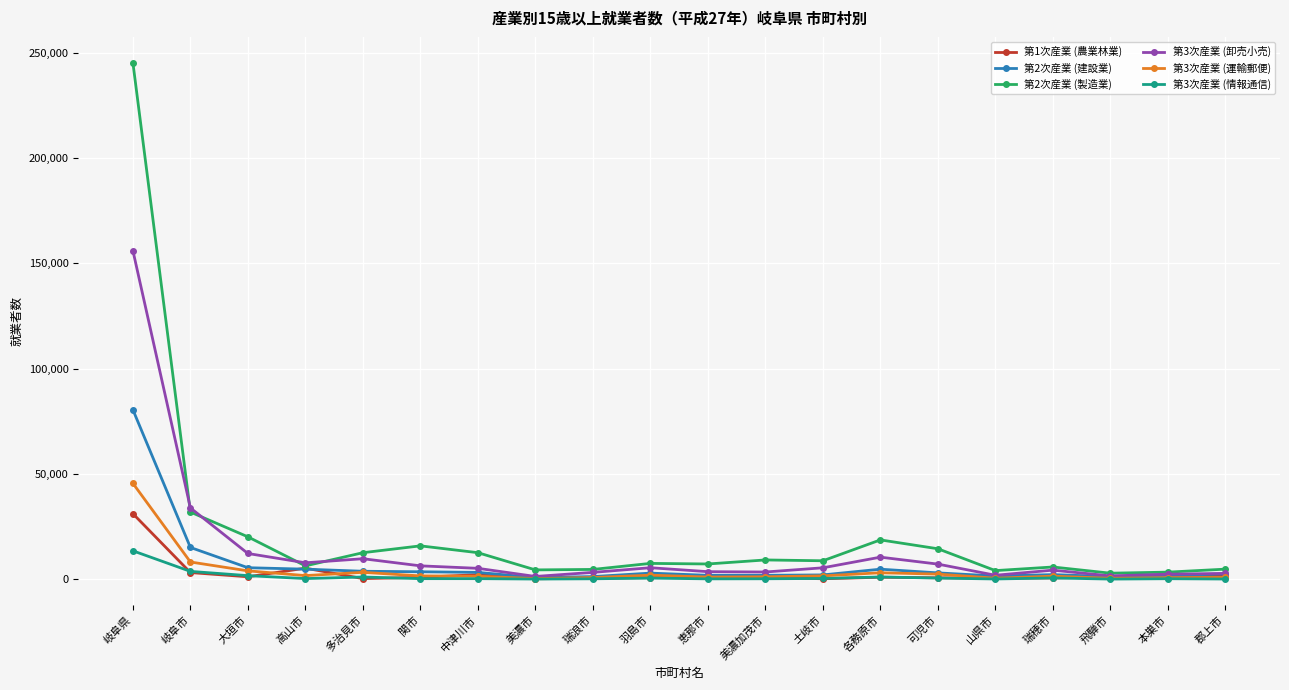

What is the average value of the 第2次産業 (製造業) series?

22020